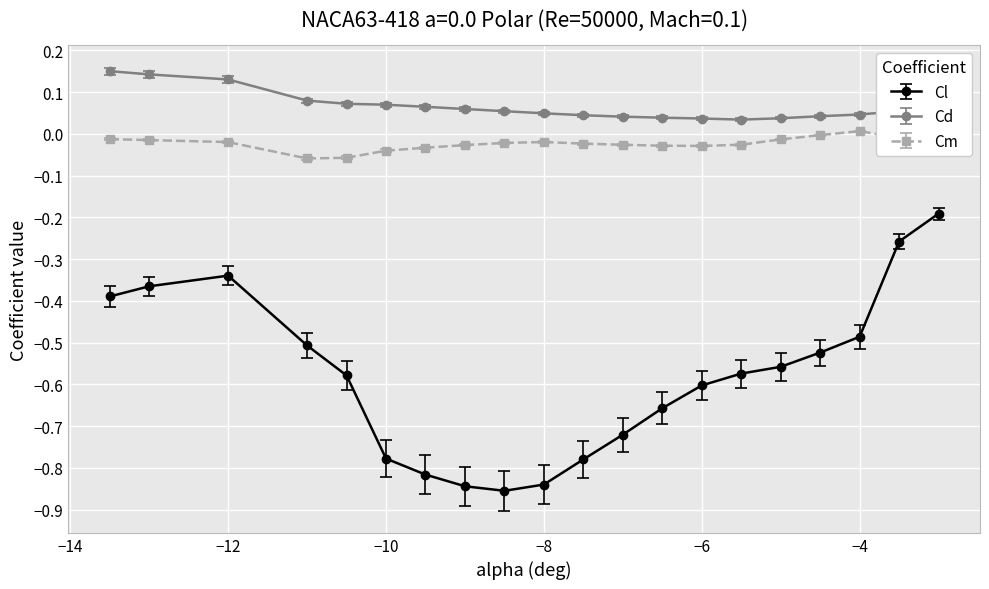

Which series has the largest range (max minus min)?

Cl